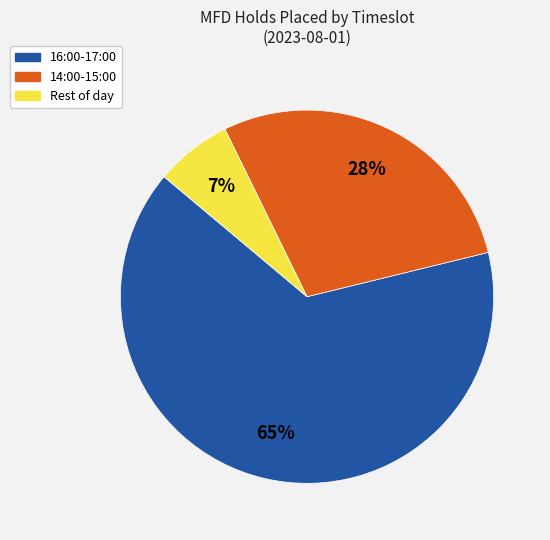

To the nearest percent, what is the average slice percentage?

33%